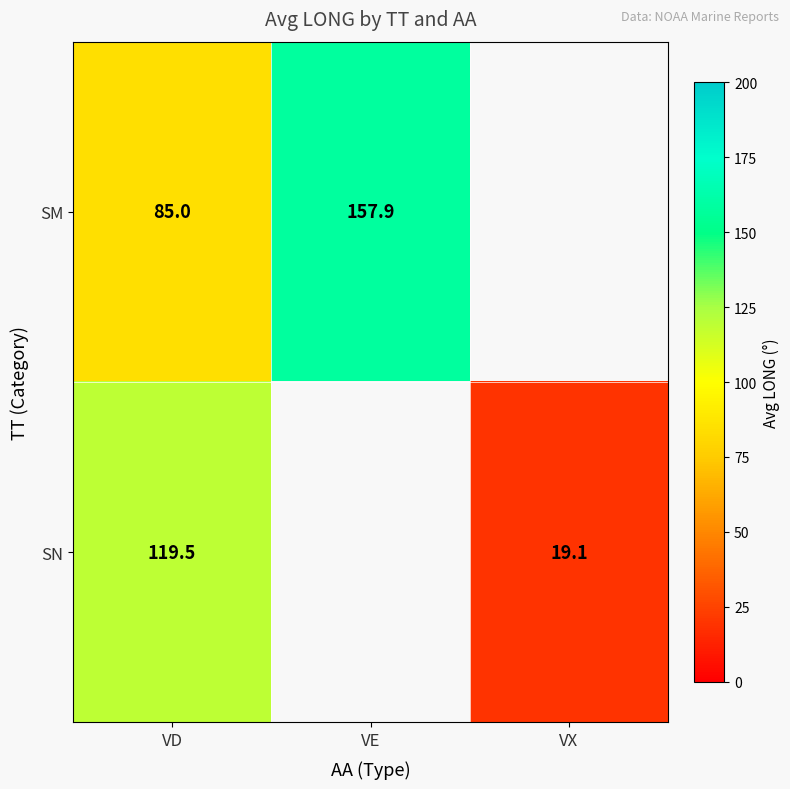

What is the spread (max minus min) of values at VD?

34.5